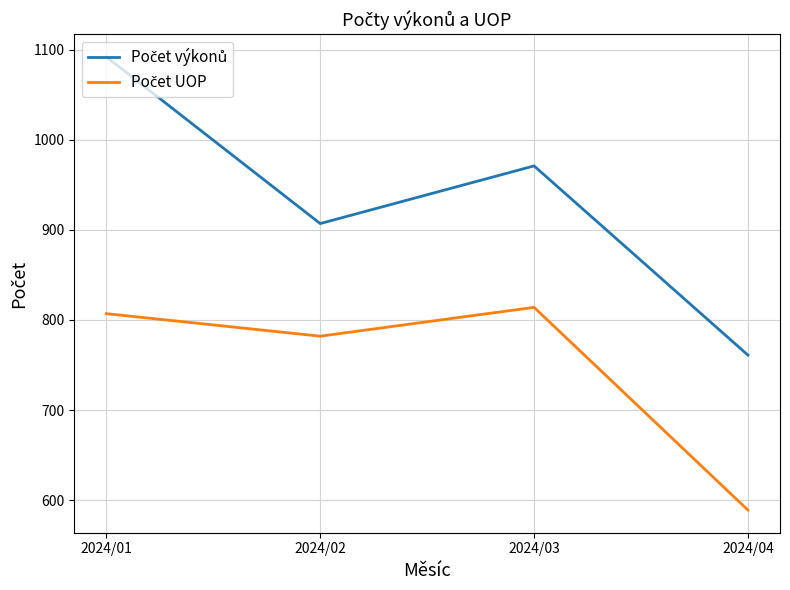

What is the maximum value shown in the chart?

1092